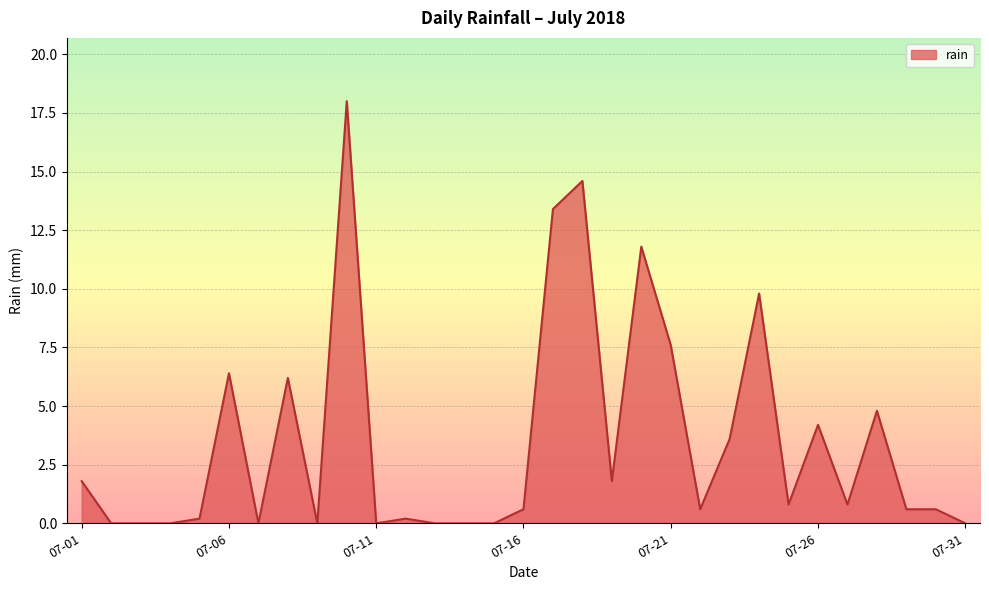

What is the difference between the second highest and second lowest values?

14.6